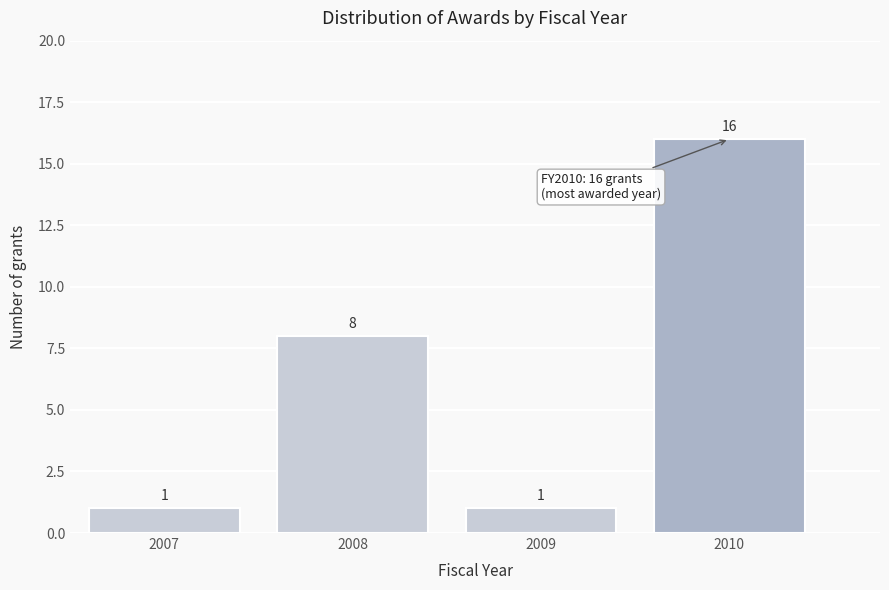

Reading left to right, what are all the values shown in this chart?

1	8	1	16